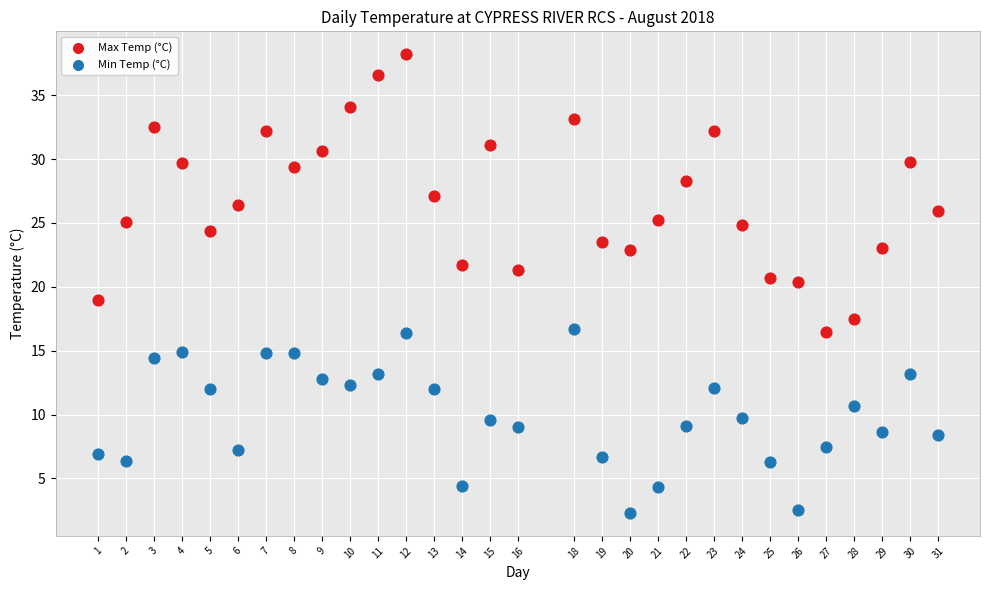

Which series reaches the minimum Y coordinate?

Min Temp (°C)